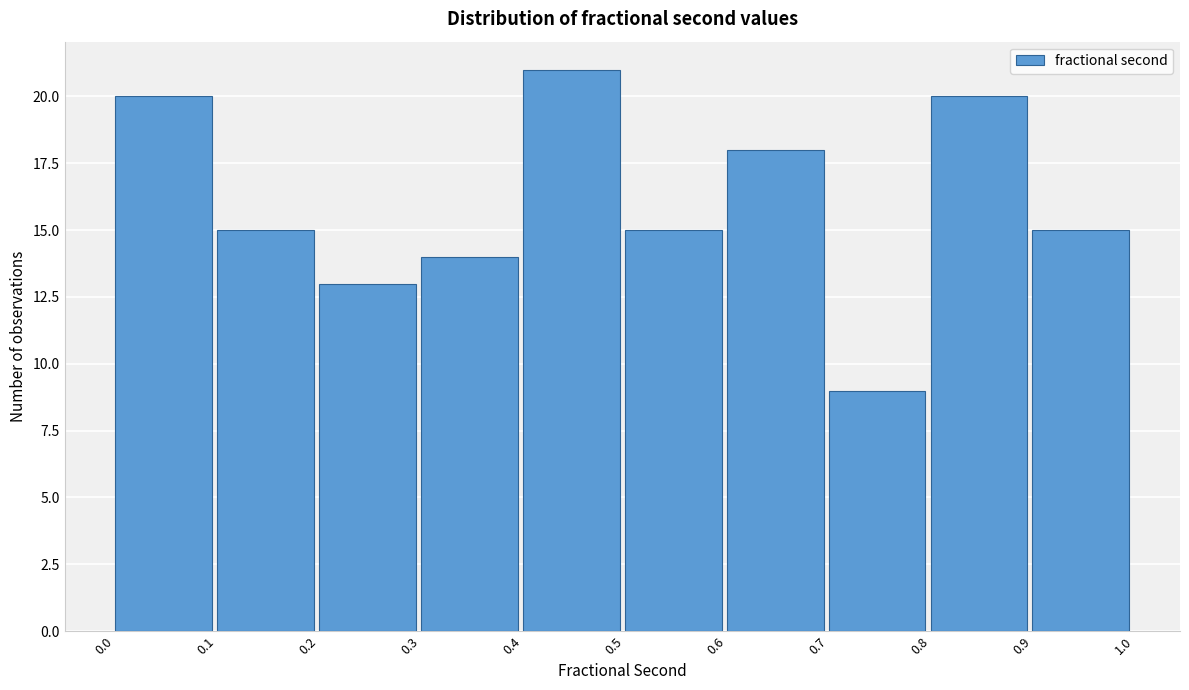

Reading left to right, list every bar in this chart as the range it spans on the x-axis followed by its height. The values are not printed on the chart, so give them approximately, as read against the axis.

0.0 to 0.1: 20
0.1 to 0.2: 15
0.2 to 0.3: 13
0.3 to 0.4: 14
0.4 to 0.5: 21
0.5 to 0.6: 15
0.6 to 0.7: 18
0.7 to 0.8: 9
0.8 to 0.9: 20
0.9 to 1.0: 15